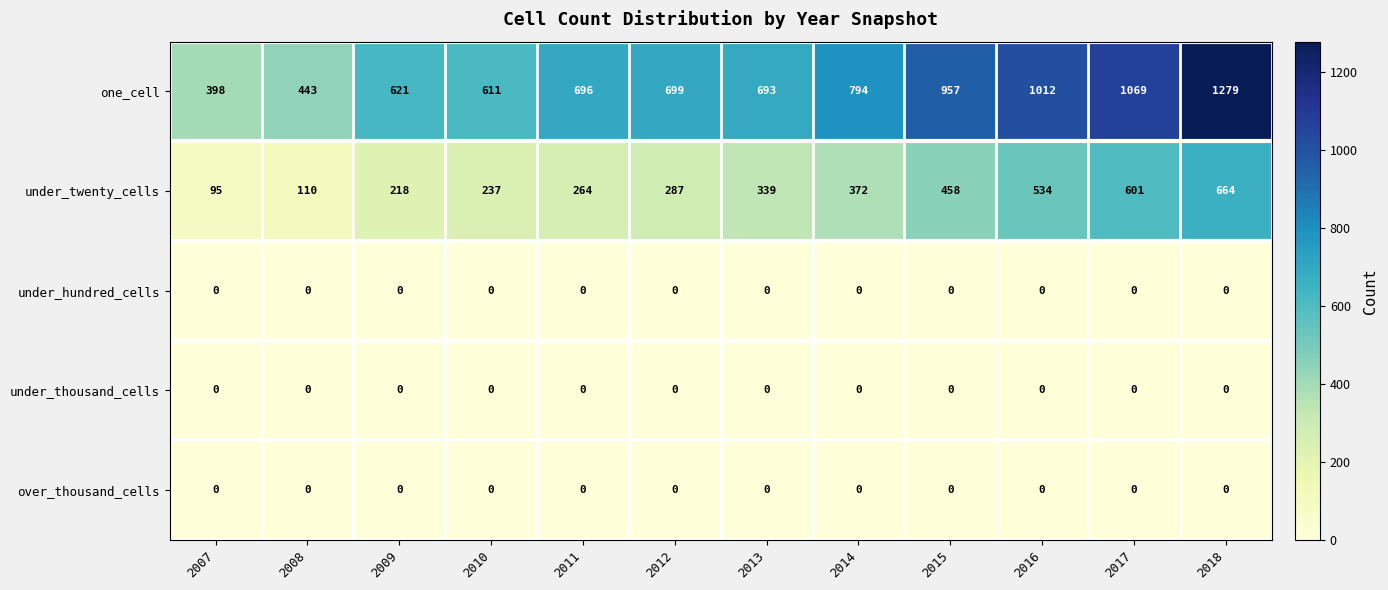

The value of under_hundred_cells at 2013 is 0. True or false?

True